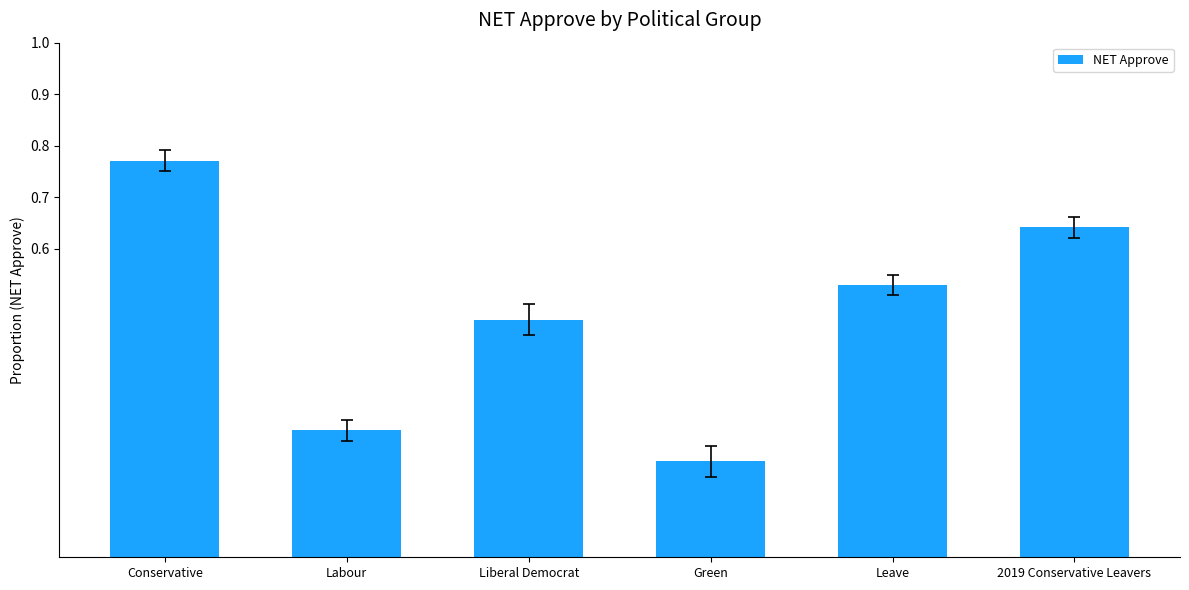

Count the values in the range 0 to 1.

6